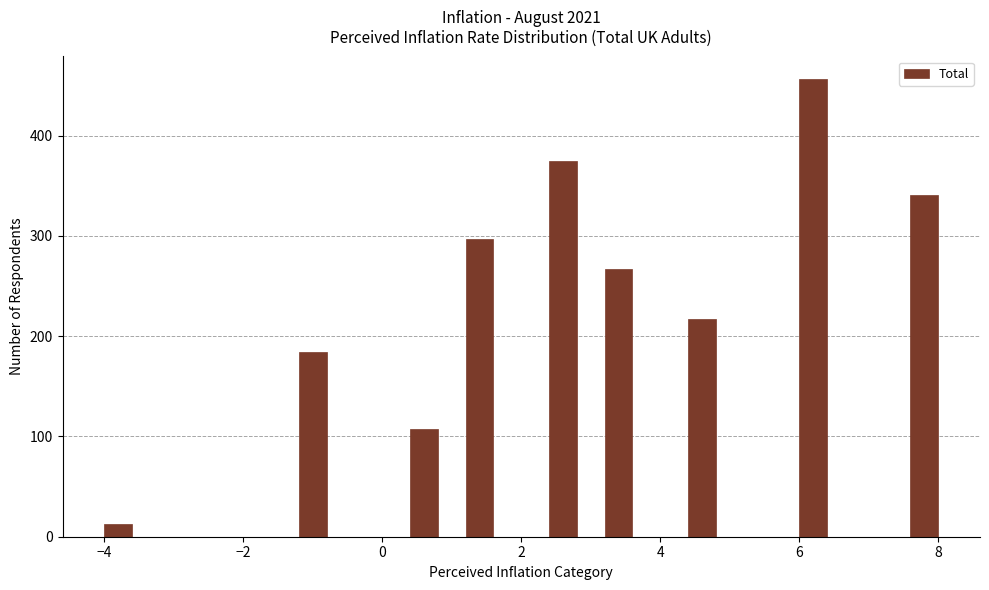

Read against the x-axis, roughly where is the centre of the tallest bar?

6.2